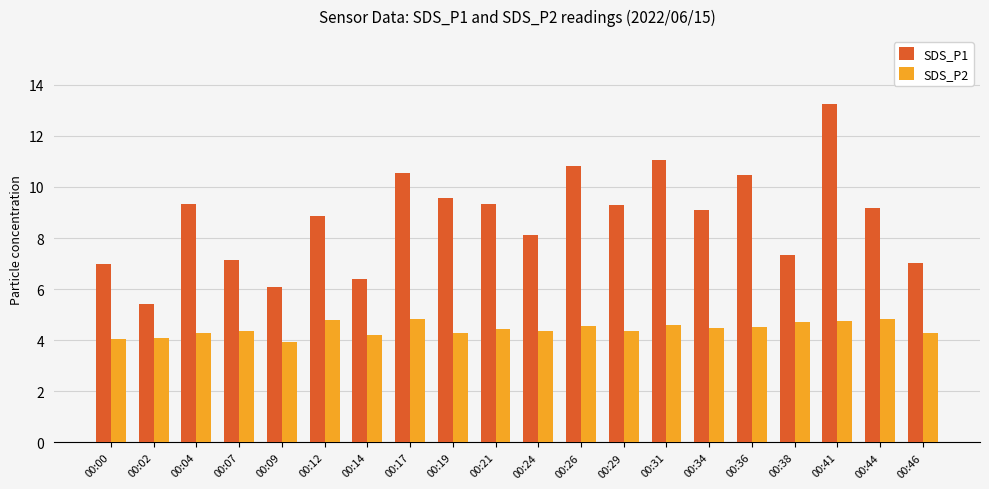

What are all the series names shown in the legend?

SDS_P1, SDS_P2